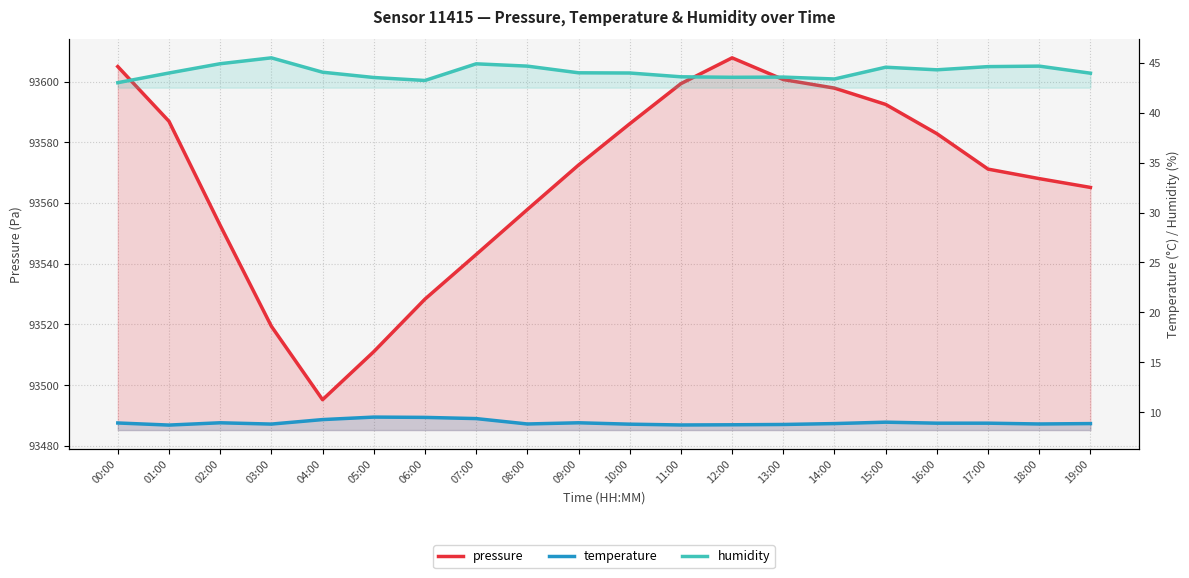

How many interior local valleys does the humidity series have?

4